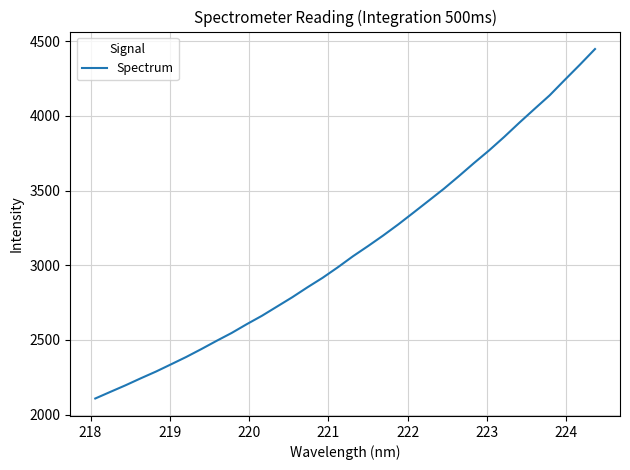

What is the difference between the maximum and minimum values?

2339.4